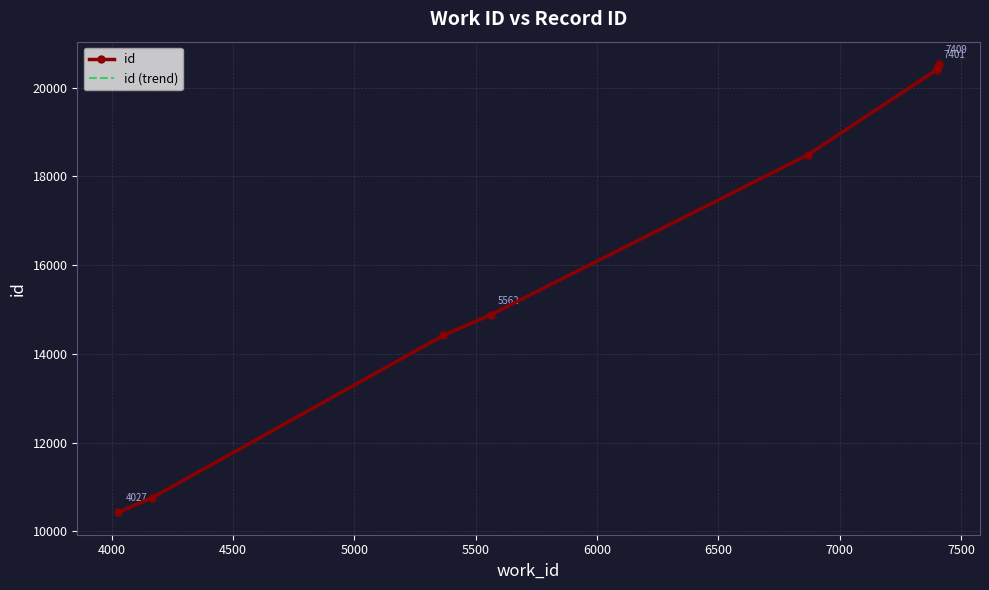

At 6500, list the series in order from smallest to largest.

id, id (trend)